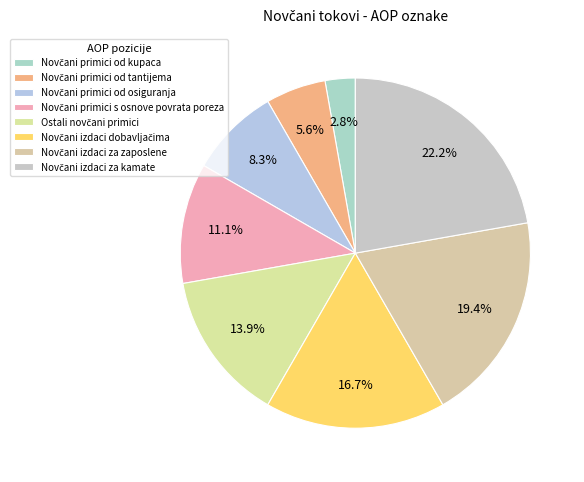

Approximately how many times larger is the value at Novčani izdaci dobavljačima compared to Ostali novčani primici?

1.2